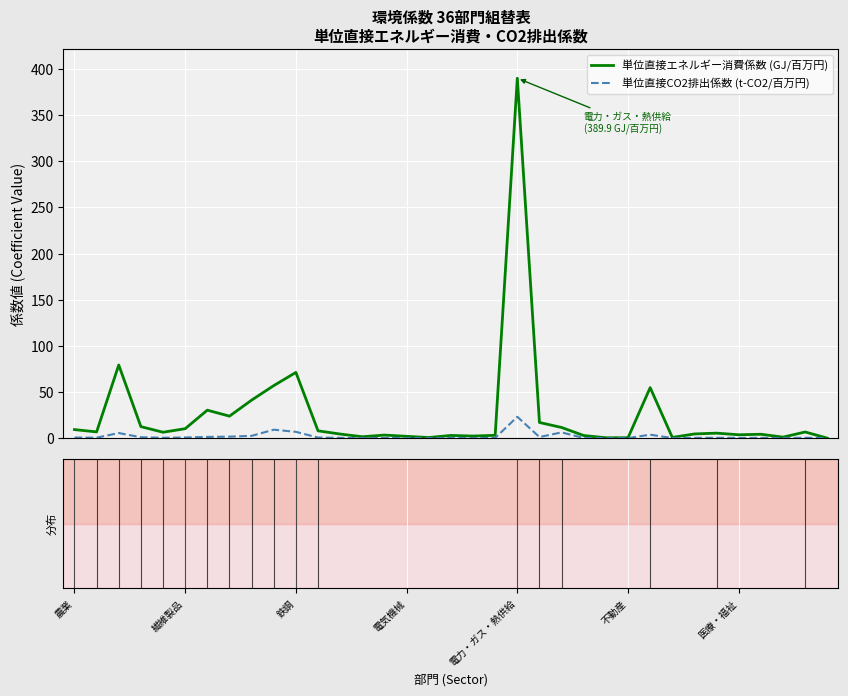

What is the greatest value displayed?

389.9